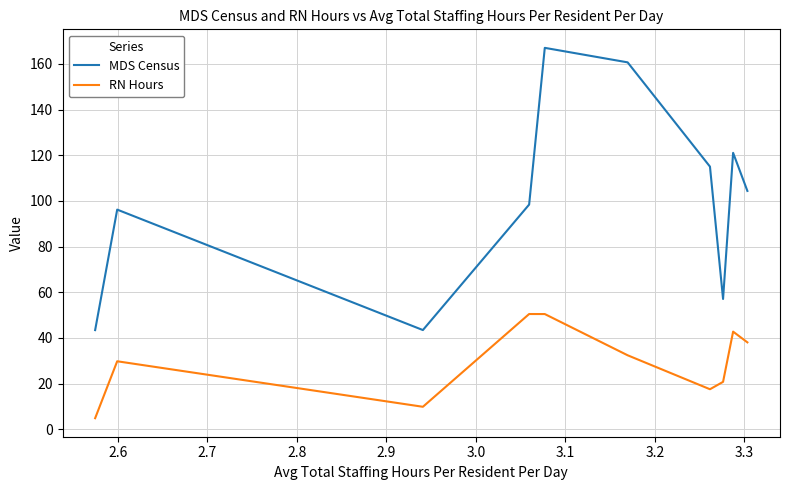

How many lines are shown in the chart?

2